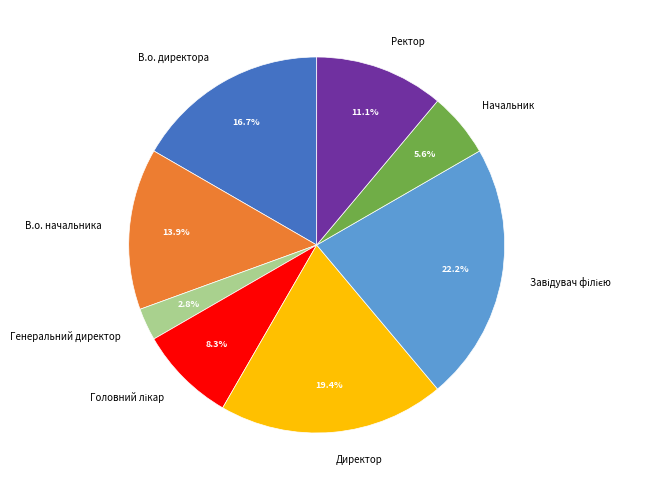

Is the sum of Ректор and Директор greater than half?

No